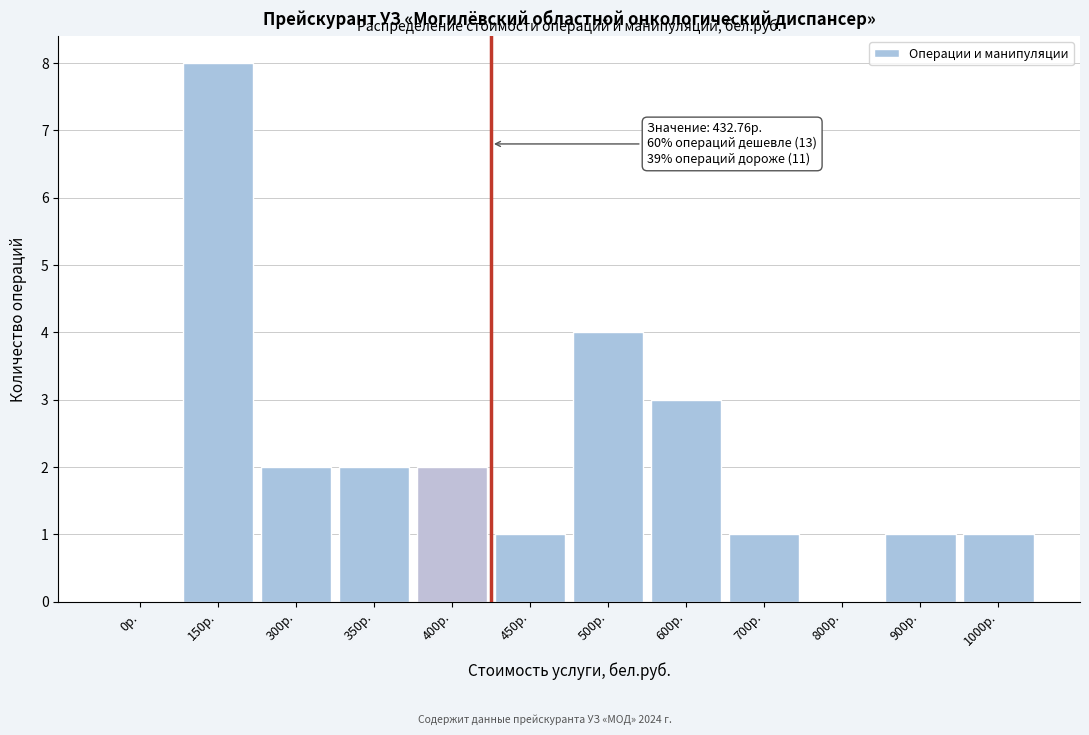

Reading right to left, what are all the values shown in this chart?

1000р.=1	900р.=1	800р.=0	700р.=1	600р.=3	500р.=4	450р.=1	400р.=2	350р.=2	300р.=2	150р.=8	0р.=0